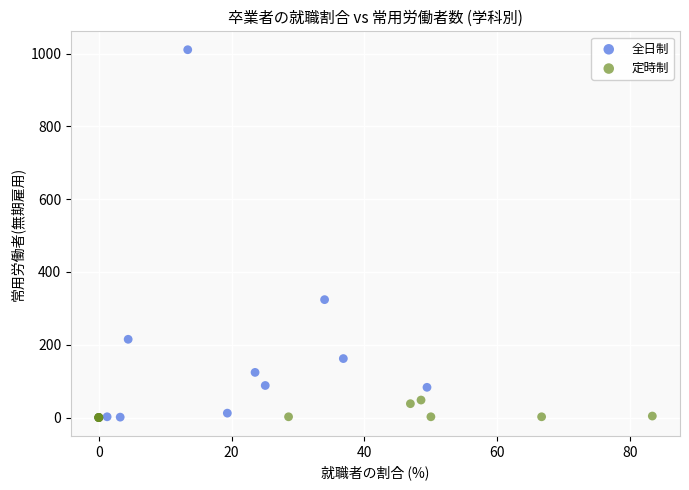

What are all the series names shown in the legend?

全日制, 定時制